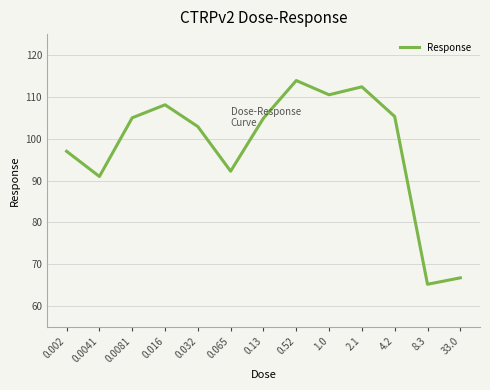

At which category does the data reach its first local peak?

0.016